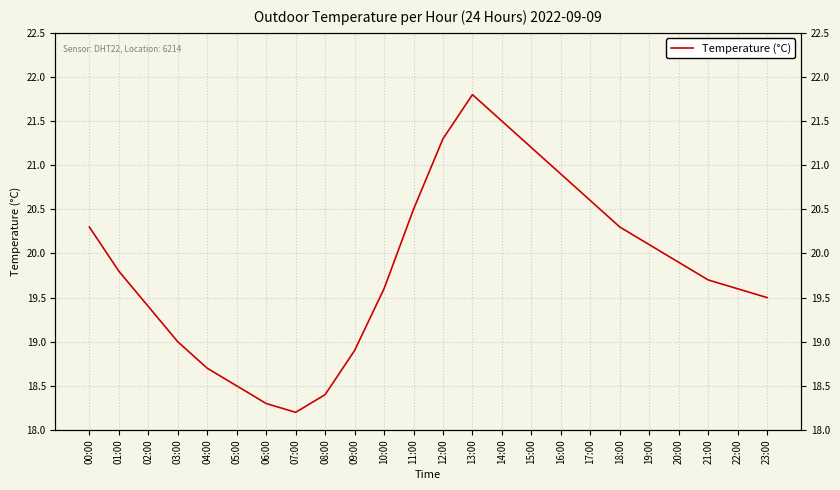

What is the average value?

19.8